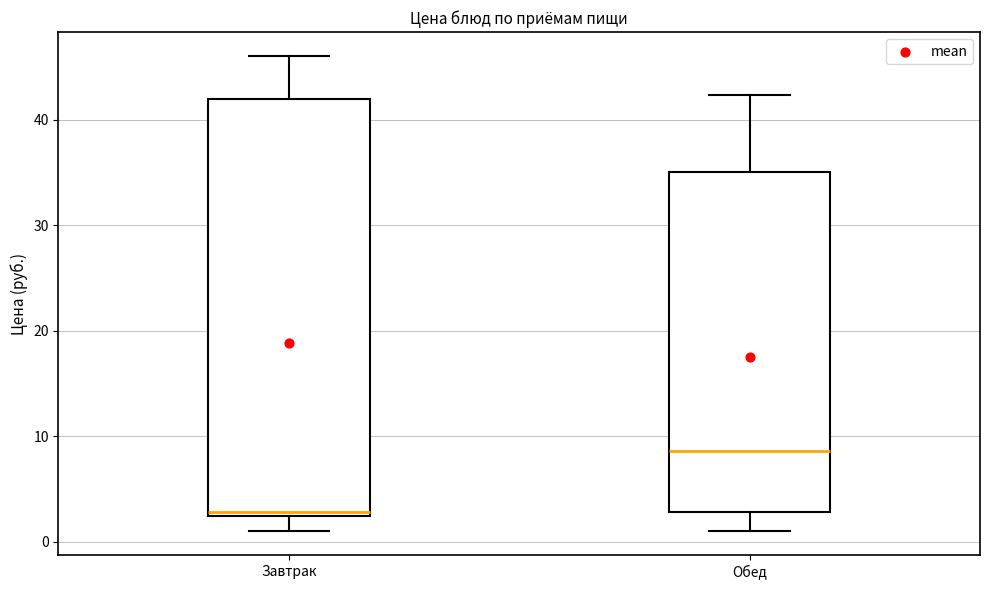

Which box is the tallest, from its lower edge to its upper edge?

Завтрак